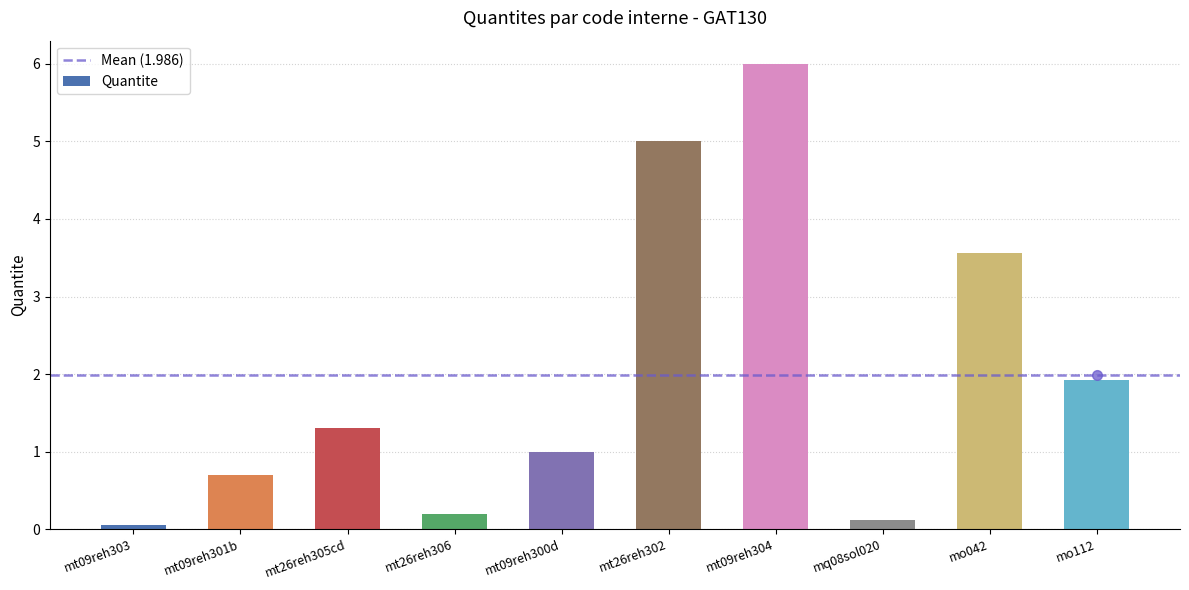

What is the label of the 6th bar from the right?

mt09reh300d